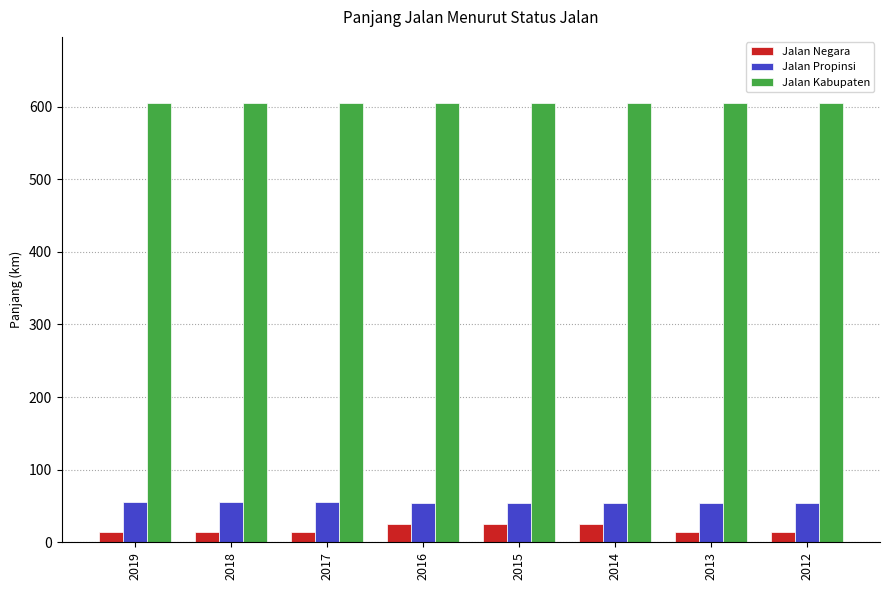

The Jalan Kabupaten series shows 1017.0 at 2016. True or false?

False